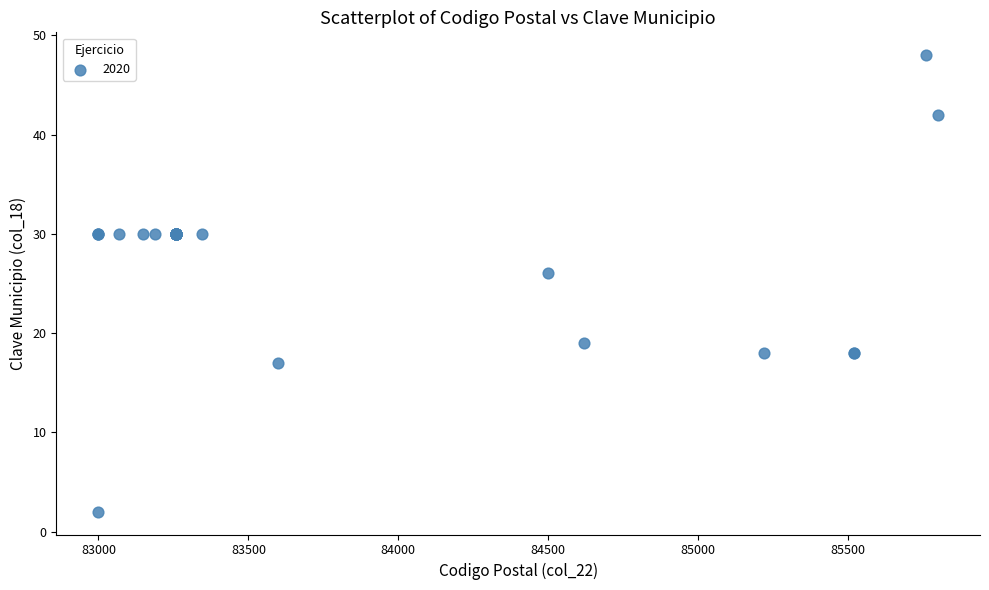

What Y value in the scatter plot is closest to 25?

26